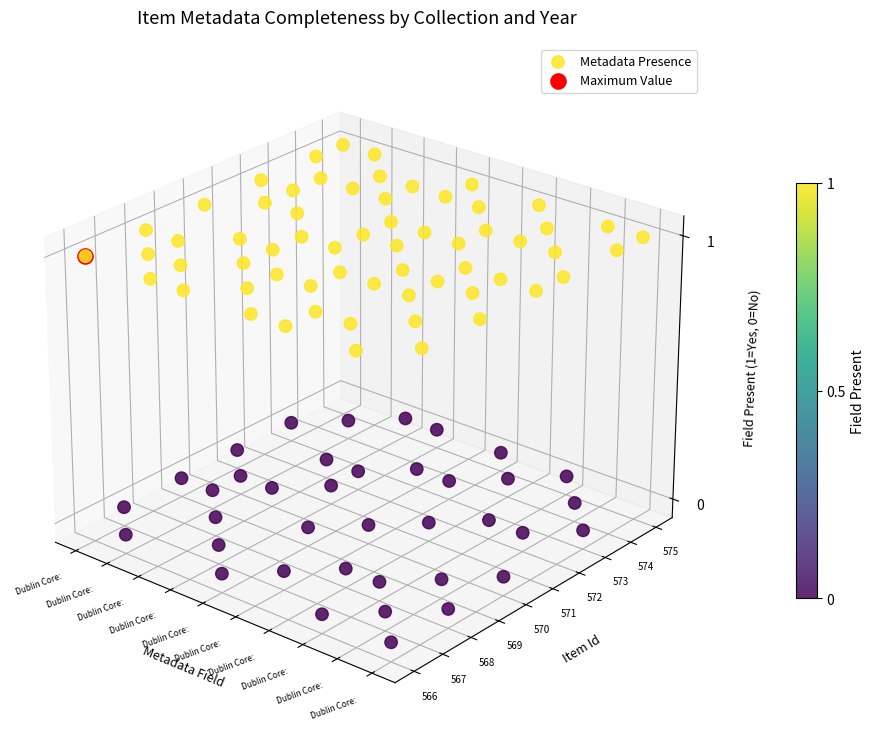

The 568 series shows 2 at 5. True or false?

False